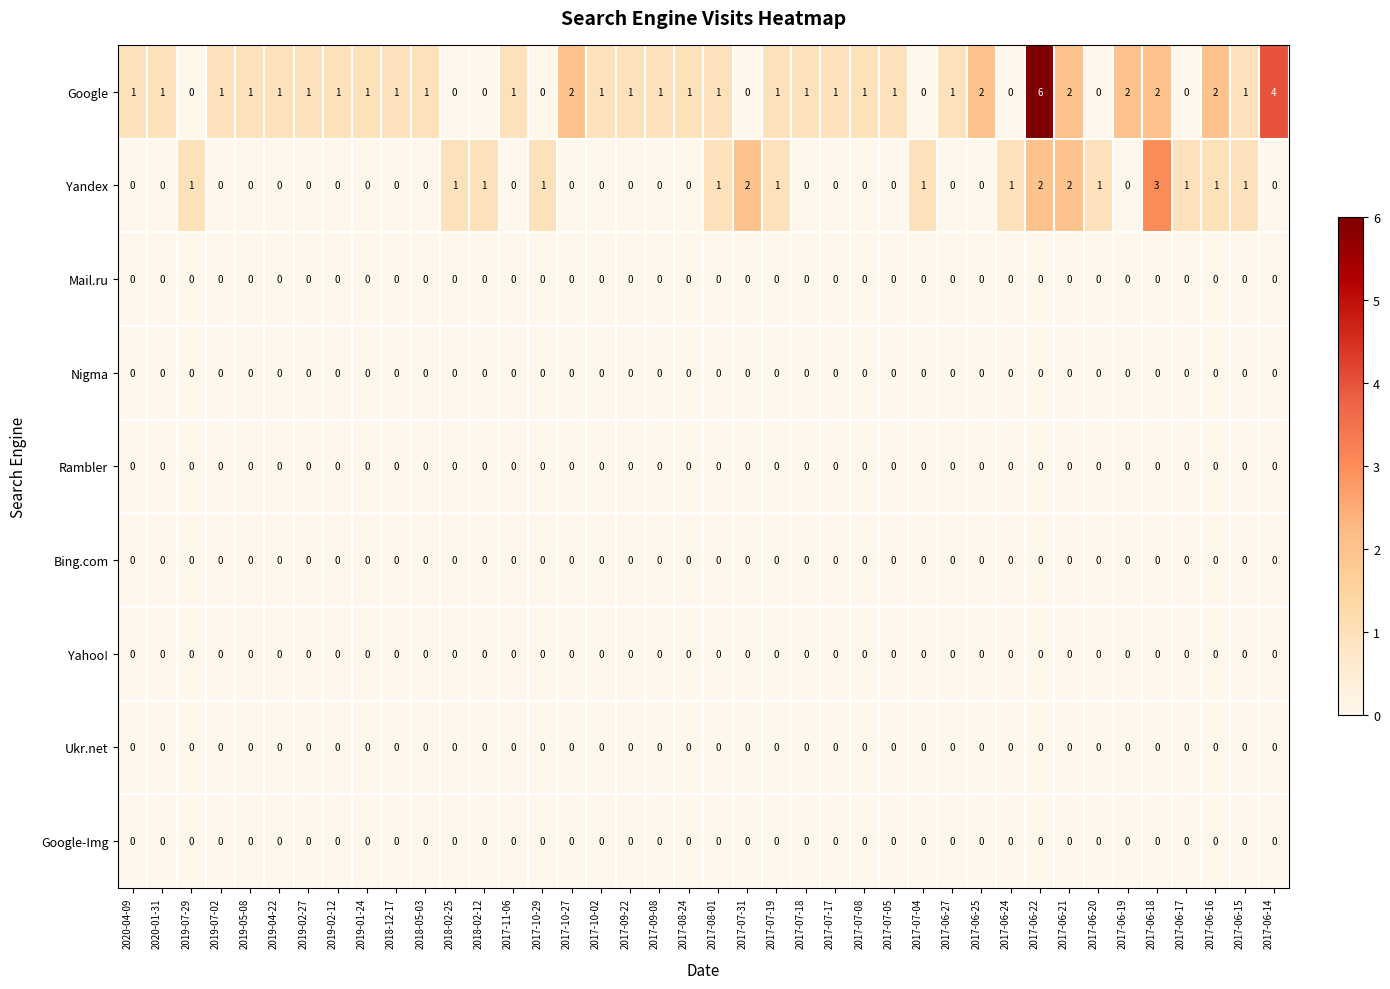

Which series has the widest spread of values?

Google